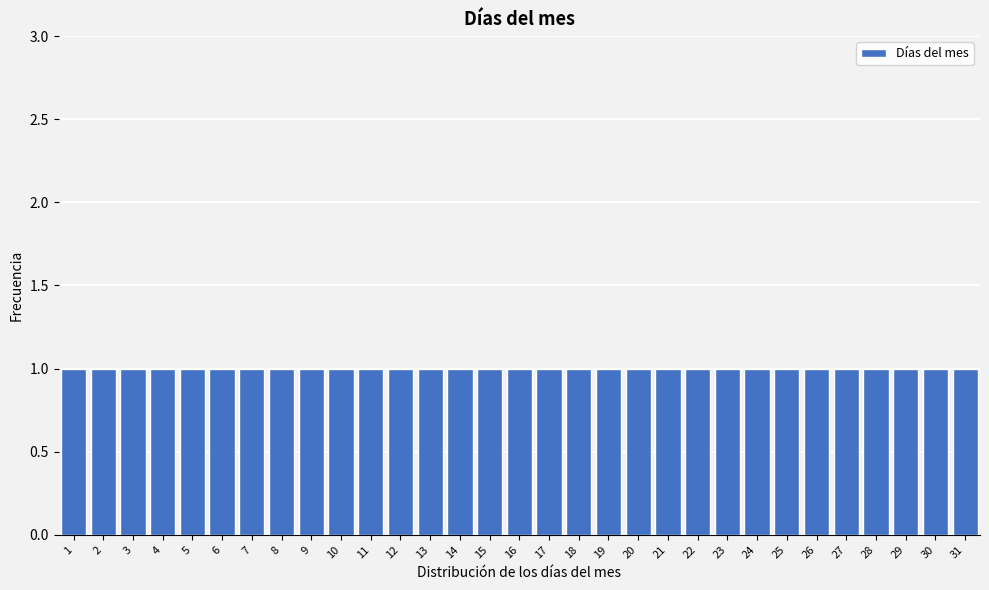

Reading left to right, list every bar in this chart as the range it spans on the x-axis followed by its height. The values are not printed on the chart, so give them approximately, as read against the axis.

0.5 to 1.5: 1
1.5 to 2.5: 1
2.5 to 3.5: 1
3.5 to 4.5: 1
4.5 to 5.5: 1
5.5 to 6.5: 1
6.5 to 7.5: 1
7.5 to 8.5: 1
8.5 to 9.5: 1
9.5 to 10.5: 1
10.5 to 11.5: 1
11.5 to 12.5: 1
12.5 to 13.5: 1
13.5 to 14.5: 1
14.5 to 15.5: 1
15.5 to 16.5: 1
16.5 to 17.5: 1
17.5 to 18.5: 1
18.5 to 19.5: 1
19.5 to 20.5: 1
20.5 to 21.5: 1
21.5 to 22.5: 1
22.5 to 23.5: 1
23.5 to 24.5: 1
24.5 to 25.5: 1
25.5 to 26.5: 1
26.5 to 27.5: 1
27.5 to 28.5: 1
28.5 to 29.5: 1
29.5 to 30.5: 1
30.5 to 31.5: 1